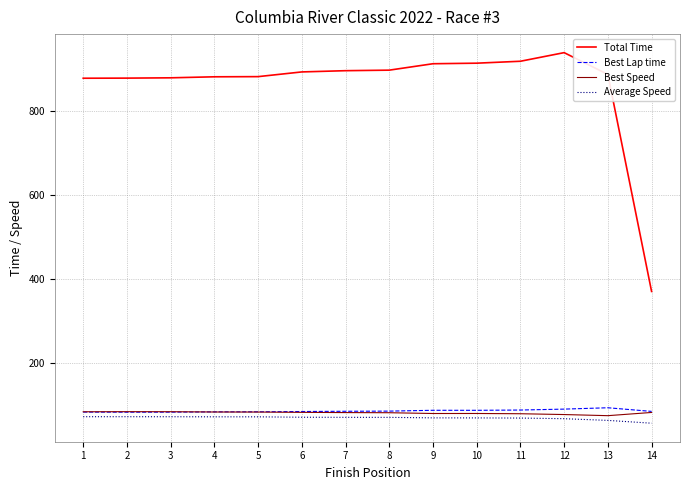

Does the chart have visible grid lines?

Yes